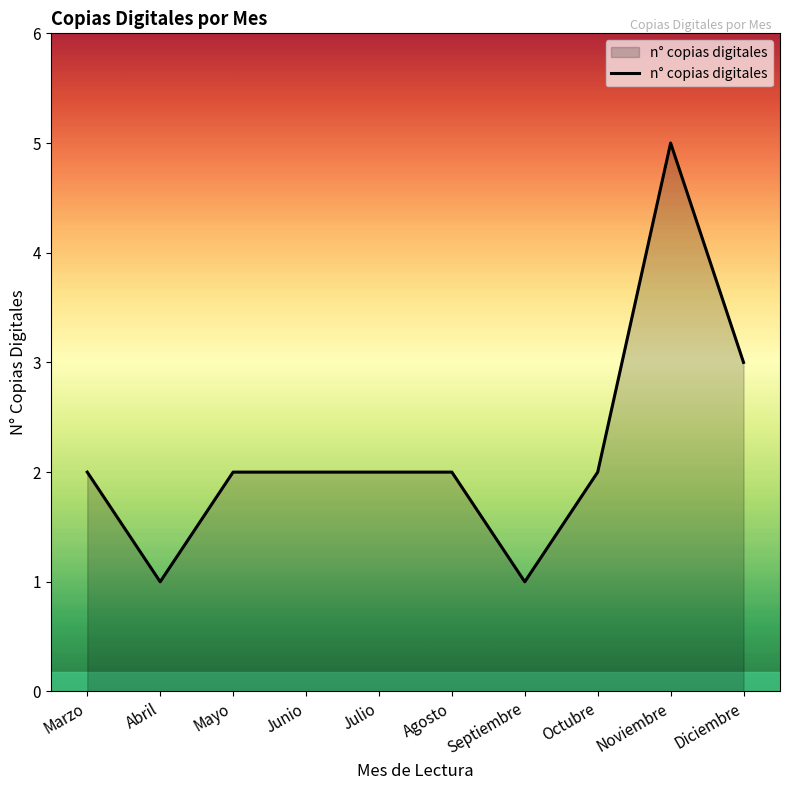

What is the difference between the maximum and minimum values?

4